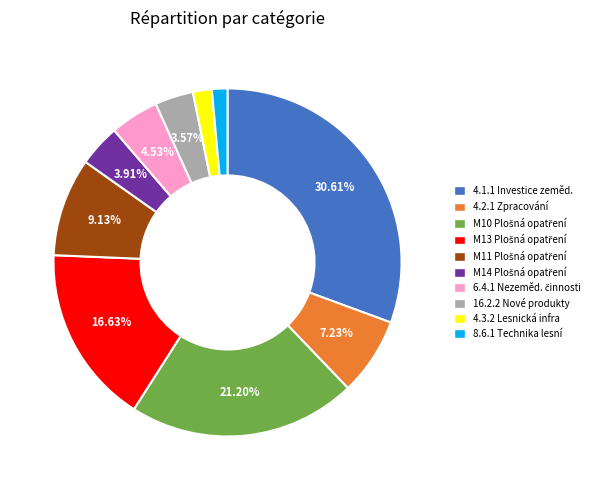

Is there any slice that represents more than half of the pie?

No